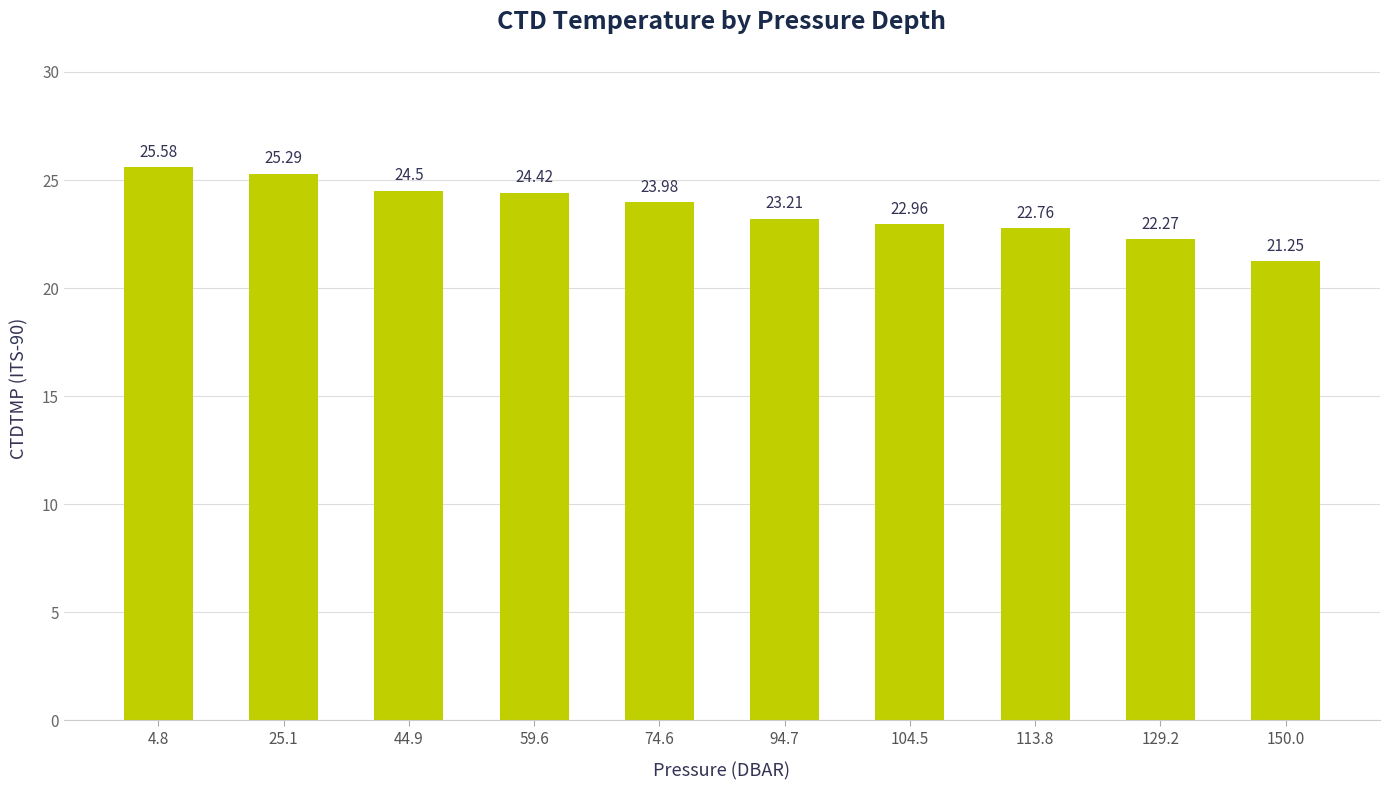

The value at 25.1 is 44.5. True or false?

False